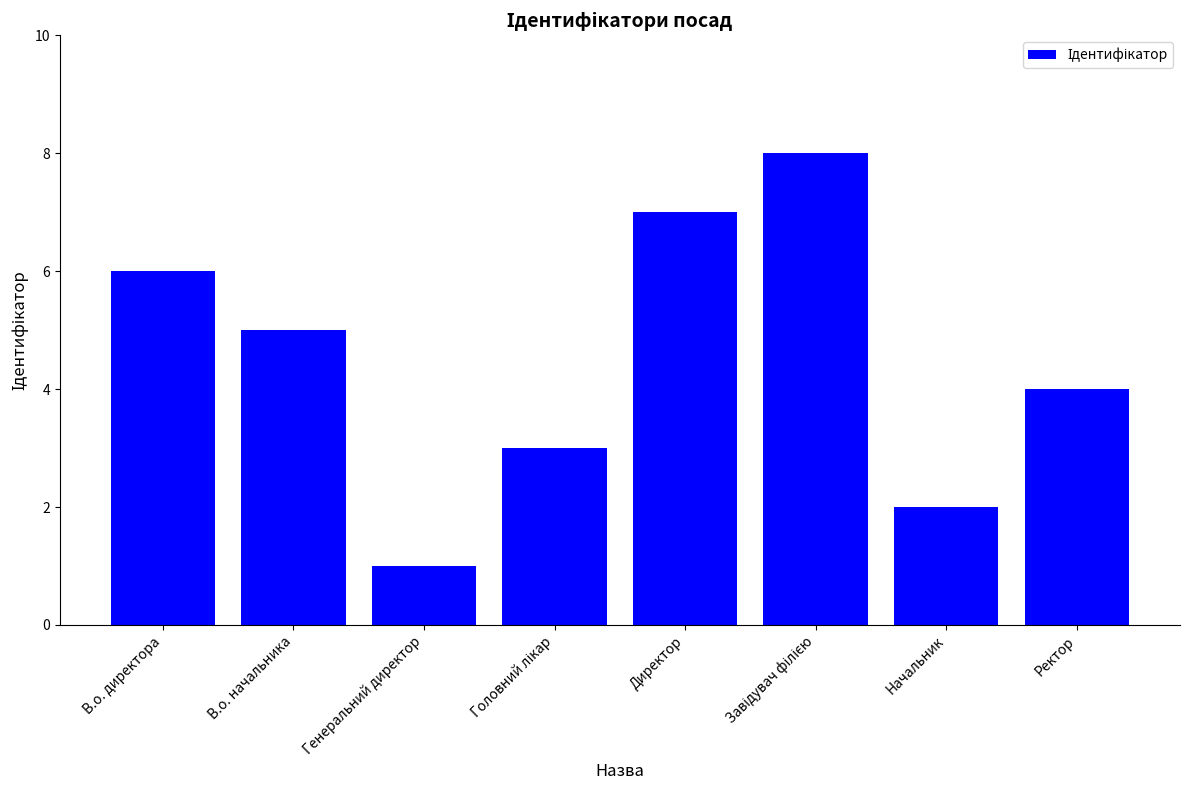

Reading right to left, extract all data points from this chart.

4	2	8	7	3	1	5	6